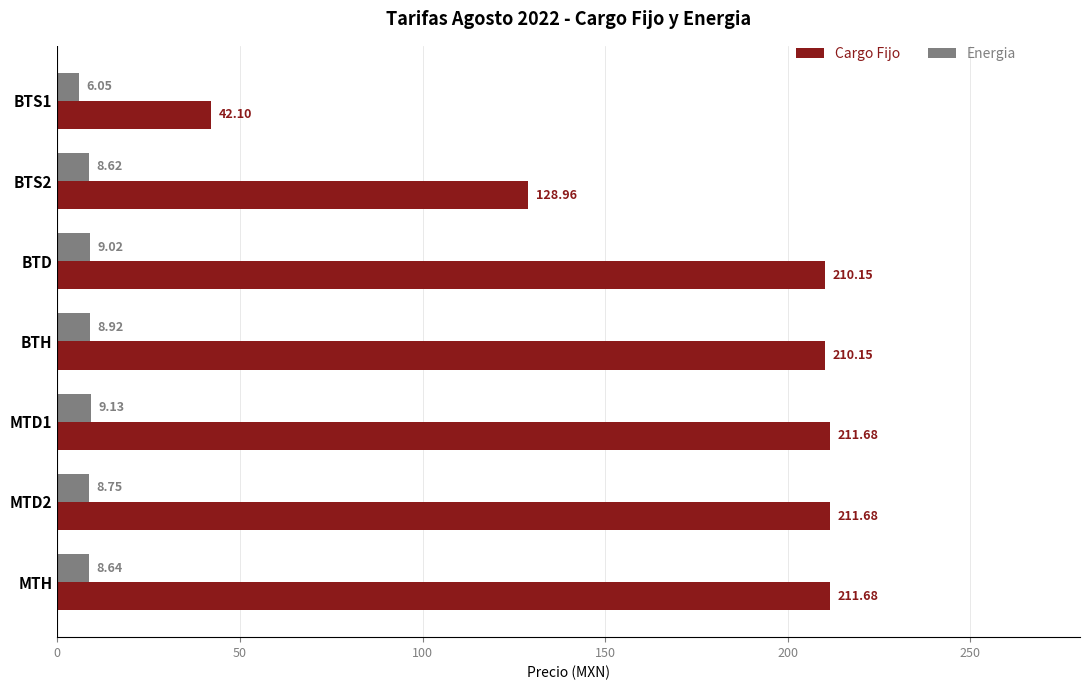

List the series in order of their overall mean, lowest first.

Energia, Cargo Fijo